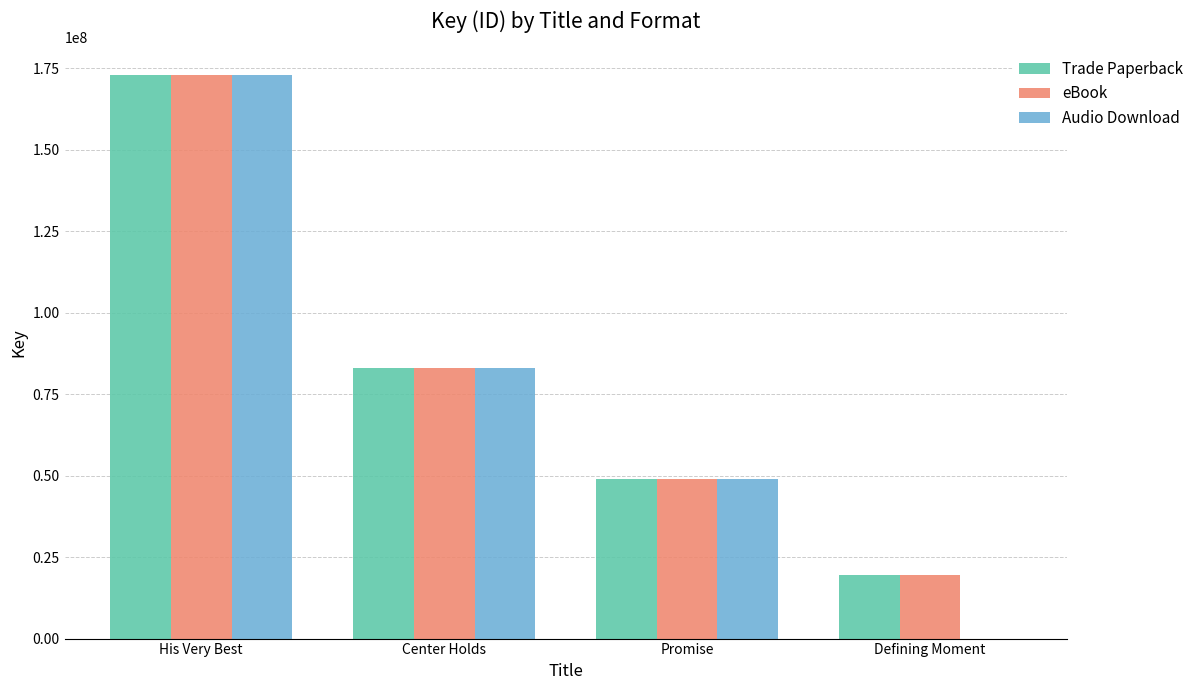

Where is Audio Download nearest to the value 86397508?

Center Holds